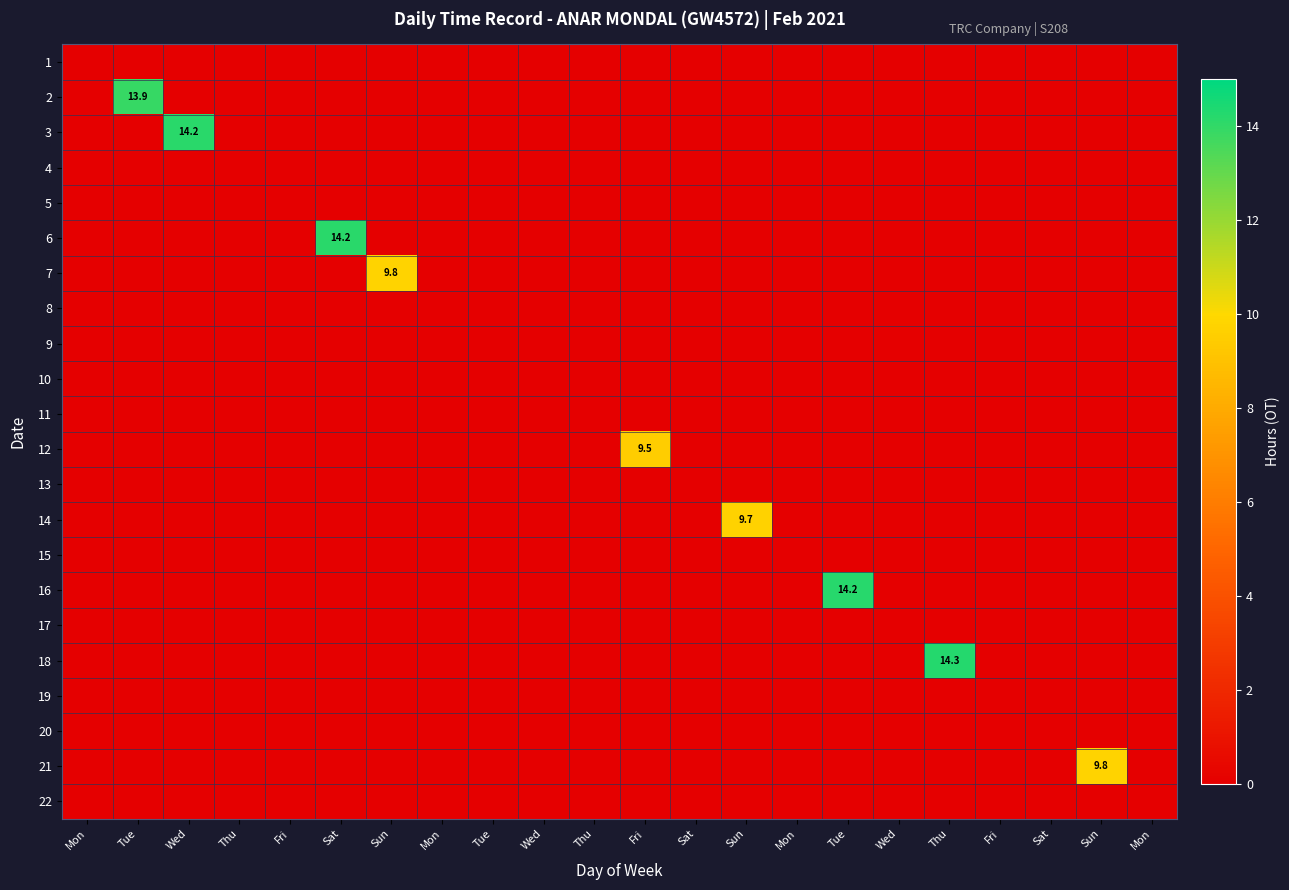

Which category has the lowest value in the 7 series?

Mon